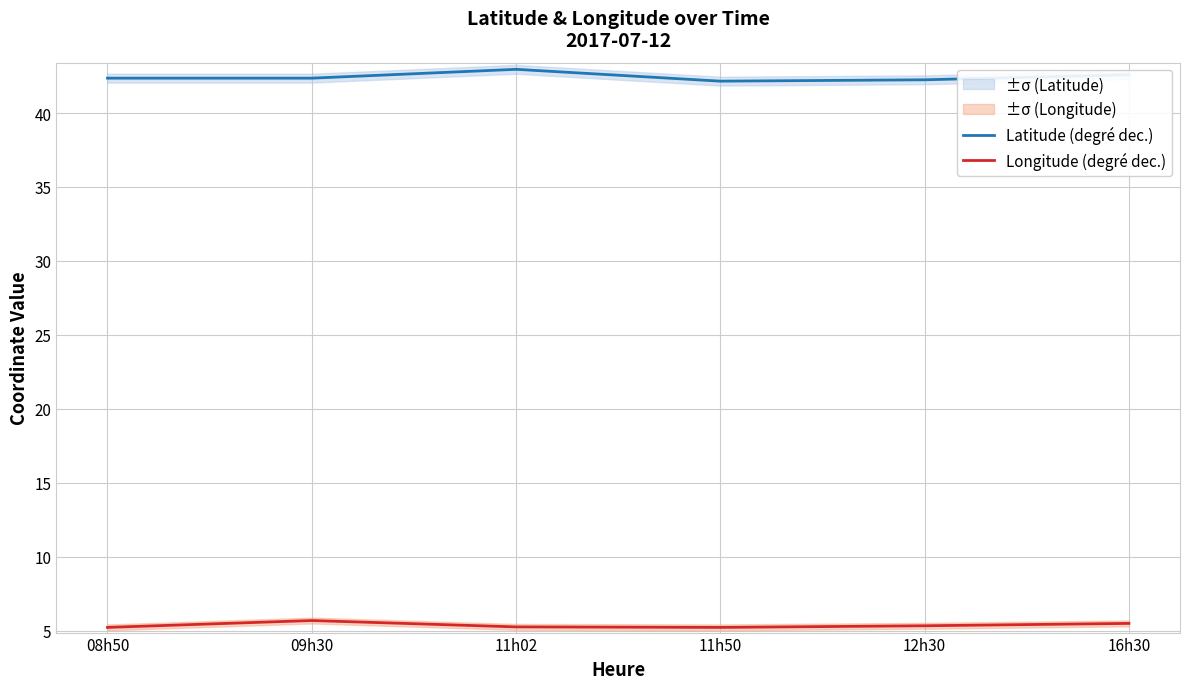

True or false: Latitude (degré dec.) has more than 0 points higher than both neighbors.

True